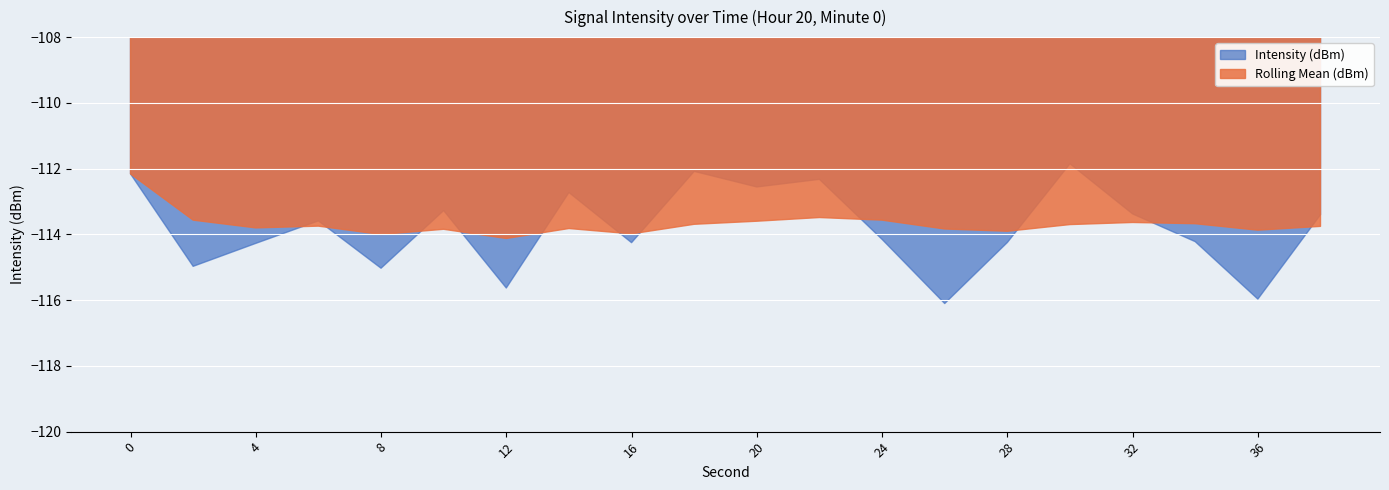

Where is Rolling Mean (dBm) nearest to the value -113?

22